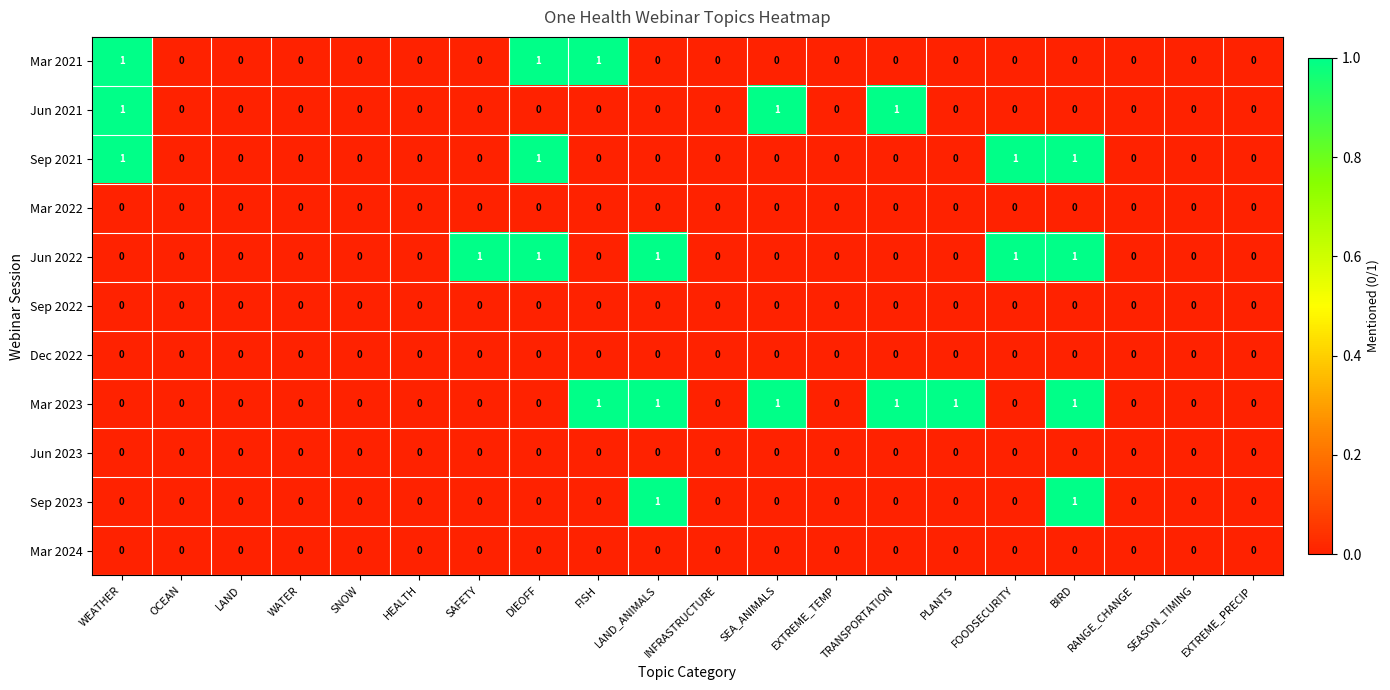

The value of Mar 2023 at SEASON_TIMING is 1. True or false?

False